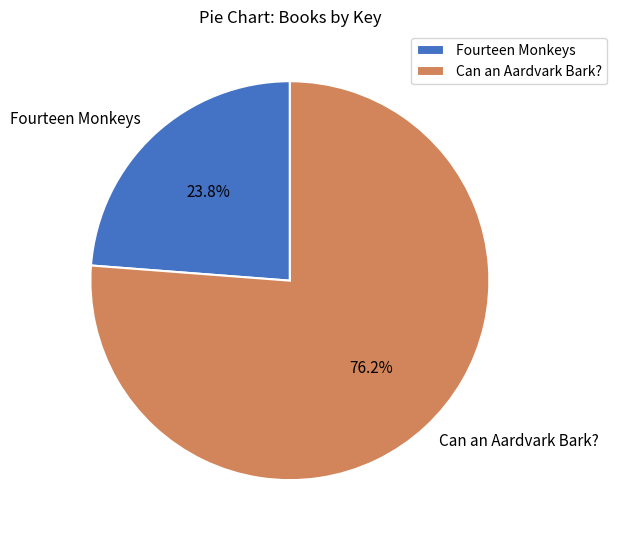

To the nearest percent, what is the difference between the largest and smallest slice percentages?

52%